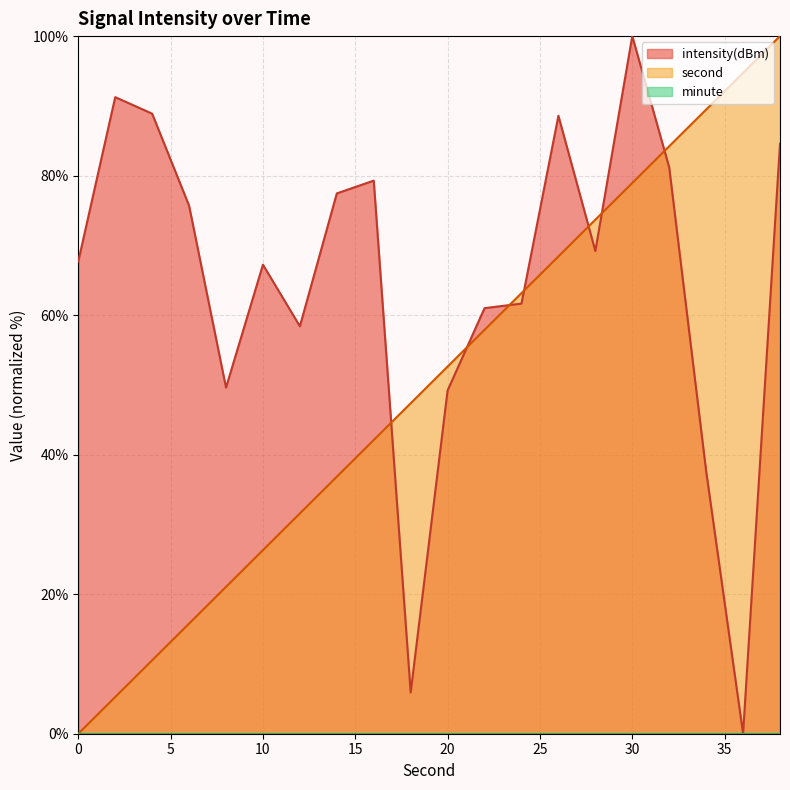

Reading left to right, what are all the values shown in this chart?

second: 0.0	5.3	10.5	15.8	21.1	26.3	31.6	36.8	42.1	47.4	52.6	57.9	63.2	68.4	73.7	78.9	84.2	89.5	94.7	100.0
intensity(dBm): 67.7	91.2	88.9	75.7	49.6	67.2	58.4	77.4	79.3	5.9	49.2	61.0	61.7	88.6	69.2	100.0	81.2	37.7	0.0	84.6